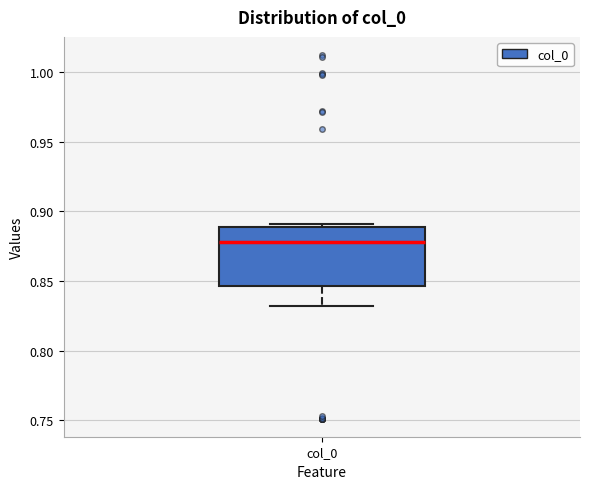

Read this box plot against the y-axis: the position of the median line, the range covered by the box, and the ends of both whiskers. The values are not printed on the chart, so give them approximately, as read against the axis.

median 0.880, box 0.845 to 0.890, whiskers 0.830 to 0.890 (just above the box's upper edge)